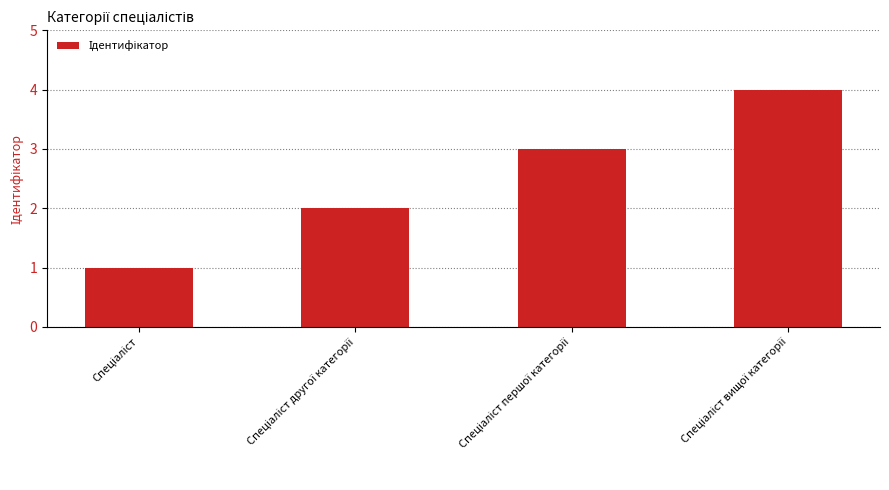

How many bars are there in total?

4